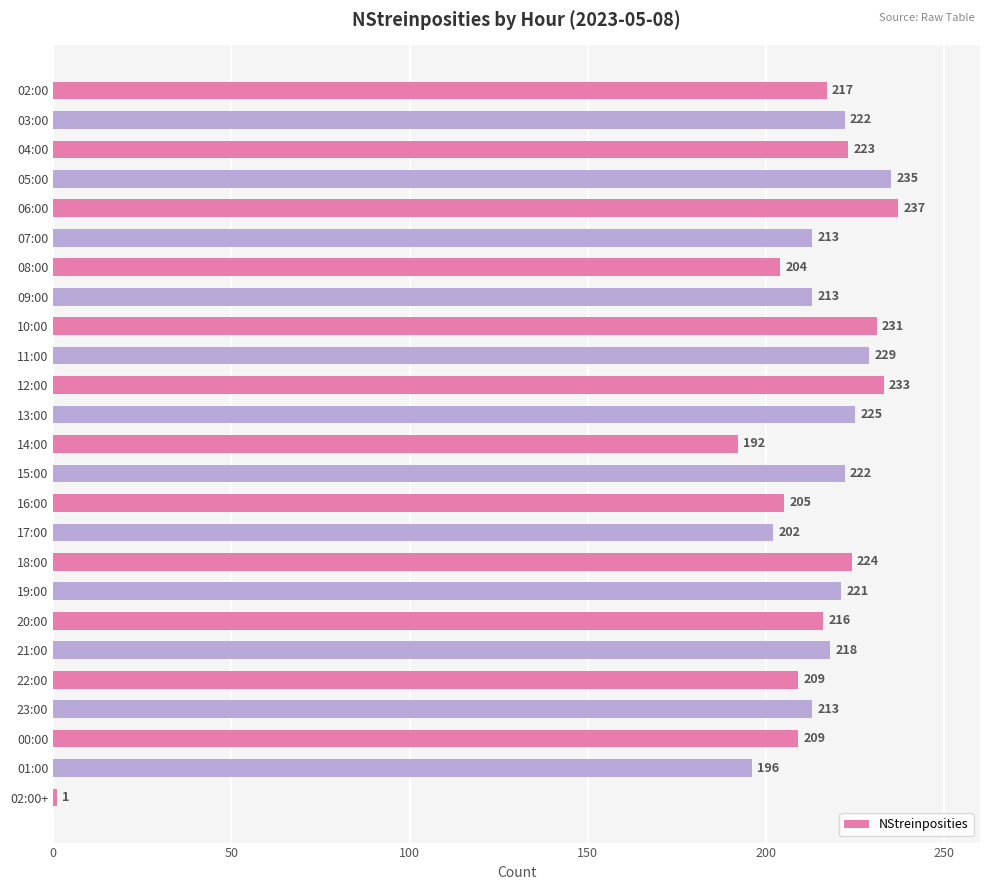

How many values are below 217?

12